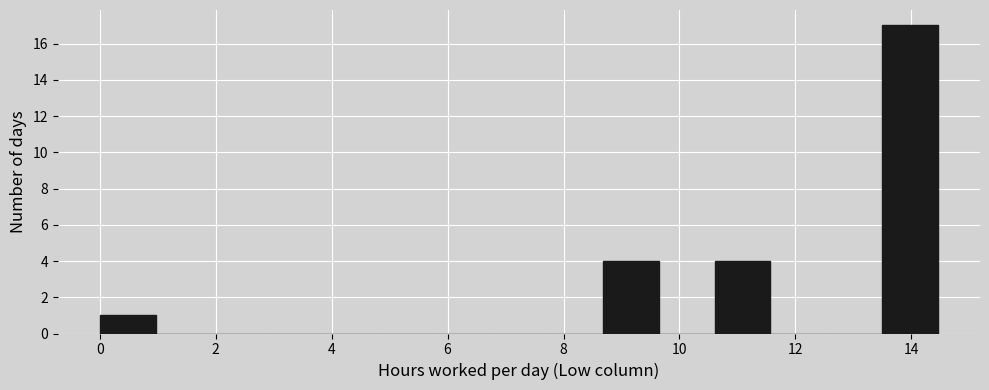

Reading left to right, transcribe this chart: for each bar, give the range it covers on the x-axis and its height. Neither the bar edges nor the heights are printed on the chart, so give them approximately, as read against the axes.

0.0 to 1.0: 1
1.0 to 2.0: 0
2.0 to 2.8: 0
2.8 to 3.8: 0
3.8 to 4.8: 0
4.8 to 5.8: 0
5.8 to 6.8: 0
6.8 to 7.8: 0
7.8 to 8.6: 0
8.6 to 9.6: 4
9.6 to 10.6: 0
10.6 to 11.6: 4
11.6 to 12.6: 0
12.6 to 13.4: 0
13.4 to 14.4: 17